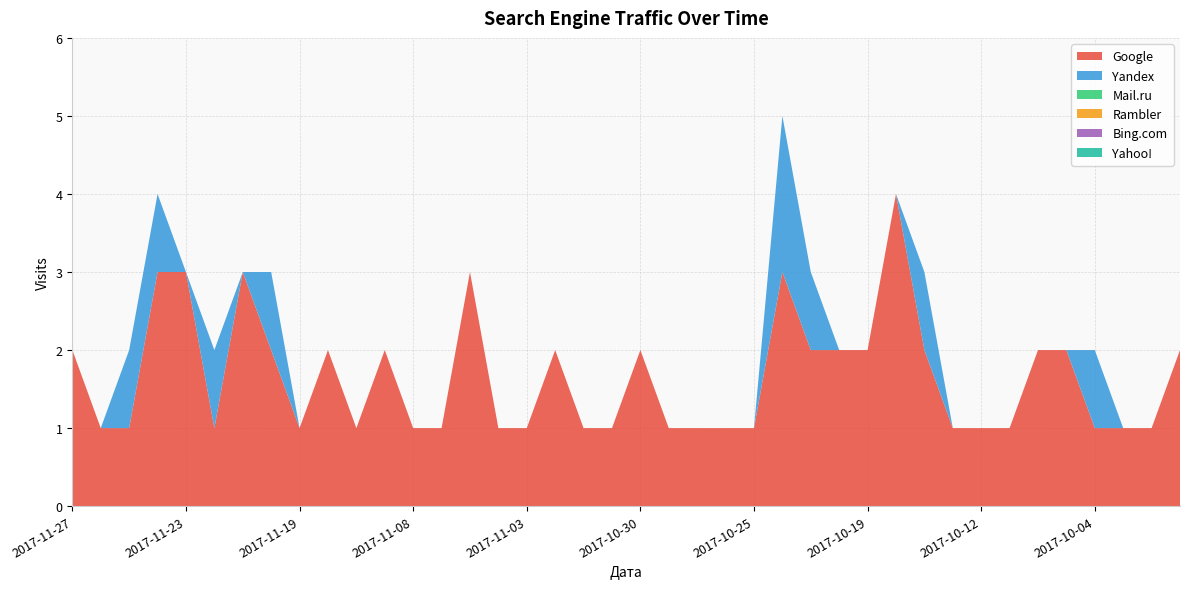

Reading right to left, extract all data points from this chart.

Google: 2017-09-27=2	2017-09-28=1	2017-10-01=1	2017-10-04=1	2017-10-06=2	2017-10-08=2	2017-10-09=1	2017-10-12=1	2017-10-13=1	2017-10-16=2	2017-10-18=4	2017-10-19=2	2017-10-20=2	2017-10-23=2	2017-10-24=3	2017-10-25=1	2017-10-26=1	2017-10-28=1	2017-10-29=1	2017-10-30=2	2017-10-31=1	2017-11-01=1	2017-11-02=2	2017-11-03=1	2017-11-04=1	2017-11-06=3	2017-11-07=1	2017-11-08=1	2017-11-09=2	2017-11-11=1	2017-11-14=2	2017-11-19=1	2017-11-20=2	2017-11-21=3	2017-11-22=1	2017-11-23=3	2017-11-24=3	2017-11-25=1	2017-11-26=1	2017-11-27=2
Yandex: 2017-09-27=0	2017-09-28=0	2017-10-01=0	2017-10-04=1	2017-10-06=0	2017-10-08=0	2017-10-09=0	2017-10-12=0	2017-10-13=0	2017-10-16=1	2017-10-18=0	2017-10-19=0	2017-10-20=0	2017-10-23=1	2017-10-24=2	2017-10-25=0	2017-10-26=0	2017-10-28=0	2017-10-29=0	2017-10-30=0	2017-10-31=0	2017-11-01=0	2017-11-02=0	2017-11-03=0	2017-11-04=0	2017-11-06=0	2017-11-07=0	2017-11-08=0	2017-11-09=0	2017-11-11=0	2017-11-14=0	2017-11-19=0	2017-11-20=1	2017-11-21=0	2017-11-22=1	2017-11-23=0	2017-11-24=1	2017-11-25=1	2017-11-26=0	2017-11-27=0
Mail.ru: 2017-09-27=0	2017-09-28=0	2017-10-01=0	2017-10-04=0	2017-10-06=0	2017-10-08=0	2017-10-09=0	2017-10-12=0	2017-10-13=0	2017-10-16=0	2017-10-18=0	2017-10-19=0	2017-10-20=0	2017-10-23=0	2017-10-24=0	2017-10-25=0	2017-10-26=0	2017-10-28=0	2017-10-29=0	2017-10-30=0	2017-10-31=0	2017-11-01=0	2017-11-02=0	2017-11-03=0	2017-11-04=0	2017-11-06=0	2017-11-07=0	2017-11-08=0	2017-11-09=0	2017-11-11=0	2017-11-14=0	2017-11-19=0	2017-11-20=0	2017-11-21=0	2017-11-22=0	2017-11-23=0	2017-11-24=0	2017-11-25=0	2017-11-26=0	2017-11-27=0
Rambler: 2017-09-27=0	2017-09-28=0	2017-10-01=0	2017-10-04=0	2017-10-06=0	2017-10-08=0	2017-10-09=0	2017-10-12=0	2017-10-13=0	2017-10-16=0	2017-10-18=0	2017-10-19=0	2017-10-20=0	2017-10-23=0	2017-10-24=0	2017-10-25=0	2017-10-26=0	2017-10-28=0	2017-10-29=0	2017-10-30=0	2017-10-31=0	2017-11-01=0	2017-11-02=0	2017-11-03=0	2017-11-04=0	2017-11-06=0	2017-11-07=0	2017-11-08=0	2017-11-09=0	2017-11-11=0	2017-11-14=0	2017-11-19=0	2017-11-20=0	2017-11-21=0	2017-11-22=0	2017-11-23=0	2017-11-24=0	2017-11-25=0	2017-11-26=0	2017-11-27=0
Bing.com: 2017-09-27=0	2017-09-28=0	2017-10-01=0	2017-10-04=0	2017-10-06=0	2017-10-08=0	2017-10-09=0	2017-10-12=0	2017-10-13=0	2017-10-16=0	2017-10-18=0	2017-10-19=0	2017-10-20=0	2017-10-23=0	2017-10-24=0	2017-10-25=0	2017-10-26=0	2017-10-28=0	2017-10-29=0	2017-10-30=0	2017-10-31=0	2017-11-01=0	2017-11-02=0	2017-11-03=0	2017-11-04=0	2017-11-06=0	2017-11-07=0	2017-11-08=0	2017-11-09=0	2017-11-11=0	2017-11-14=0	2017-11-19=0	2017-11-20=0	2017-11-21=0	2017-11-22=0	2017-11-23=0	2017-11-24=0	2017-11-25=0	2017-11-26=0	2017-11-27=0
Yahoo!: 2017-09-27=0	2017-09-28=0	2017-10-01=0	2017-10-04=0	2017-10-06=0	2017-10-08=0	2017-10-09=0	2017-10-12=0	2017-10-13=0	2017-10-16=0	2017-10-18=0	2017-10-19=0	2017-10-20=0	2017-10-23=0	2017-10-24=0	2017-10-25=0	2017-10-26=0	2017-10-28=0	2017-10-29=0	2017-10-30=0	2017-10-31=0	2017-11-01=0	2017-11-02=0	2017-11-03=0	2017-11-04=0	2017-11-06=0	2017-11-07=0	2017-11-08=0	2017-11-09=0	2017-11-11=0	2017-11-14=0	2017-11-19=0	2017-11-20=0	2017-11-21=0	2017-11-22=0	2017-11-23=0	2017-11-24=0	2017-11-25=0	2017-11-26=0	2017-11-27=0